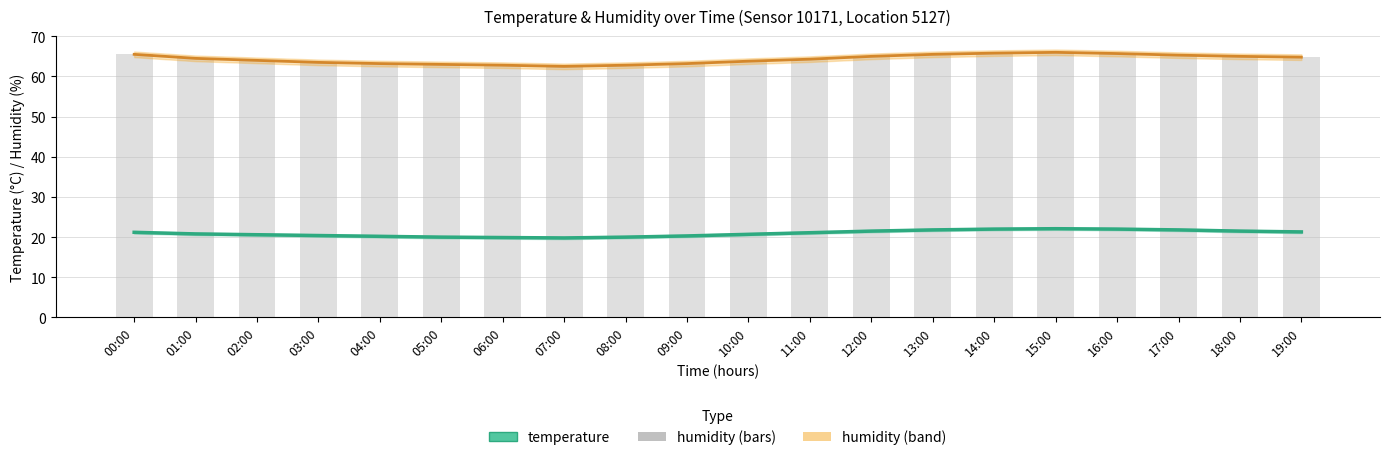

What is the label of the 4th bar from the left?

03:00